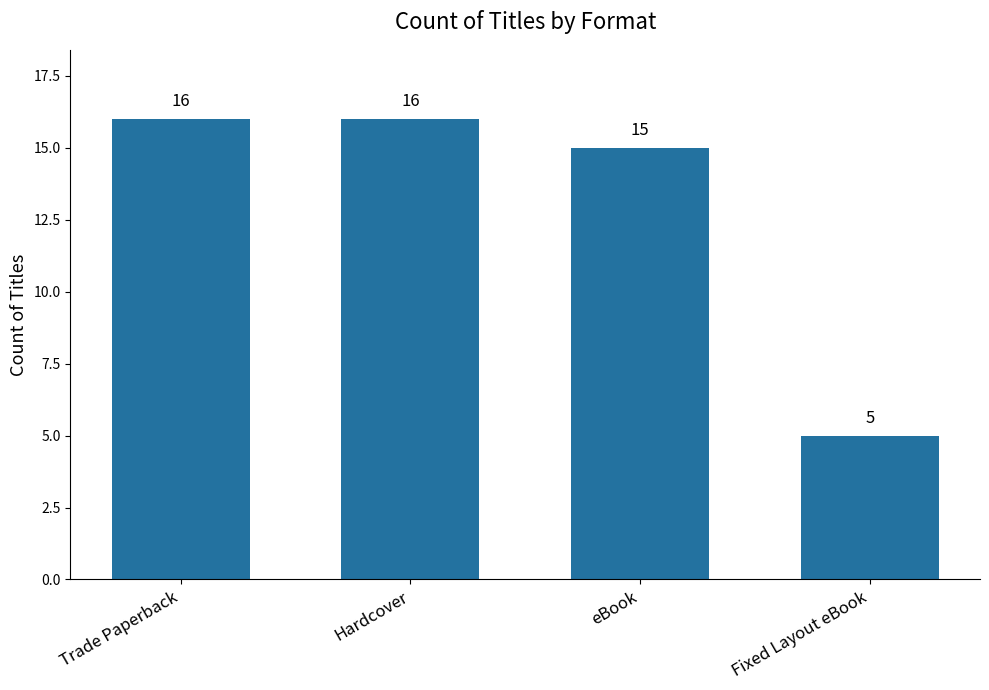

Approximately how many times larger is the value at Hardcover compared to Trade Paperback?

1.0